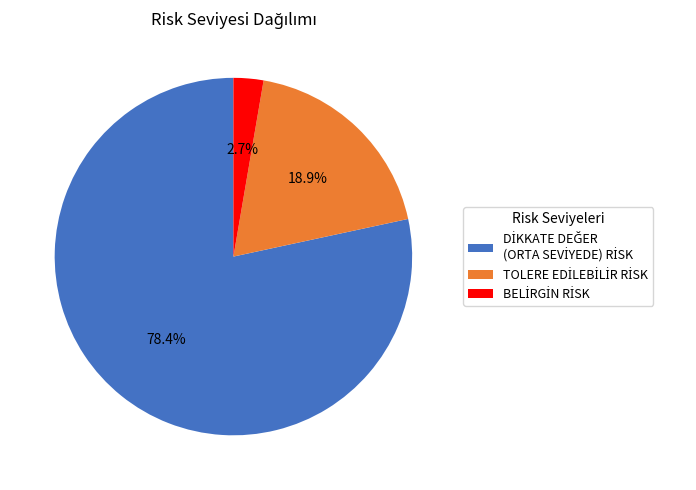

Does any single category account for the majority?

Yes